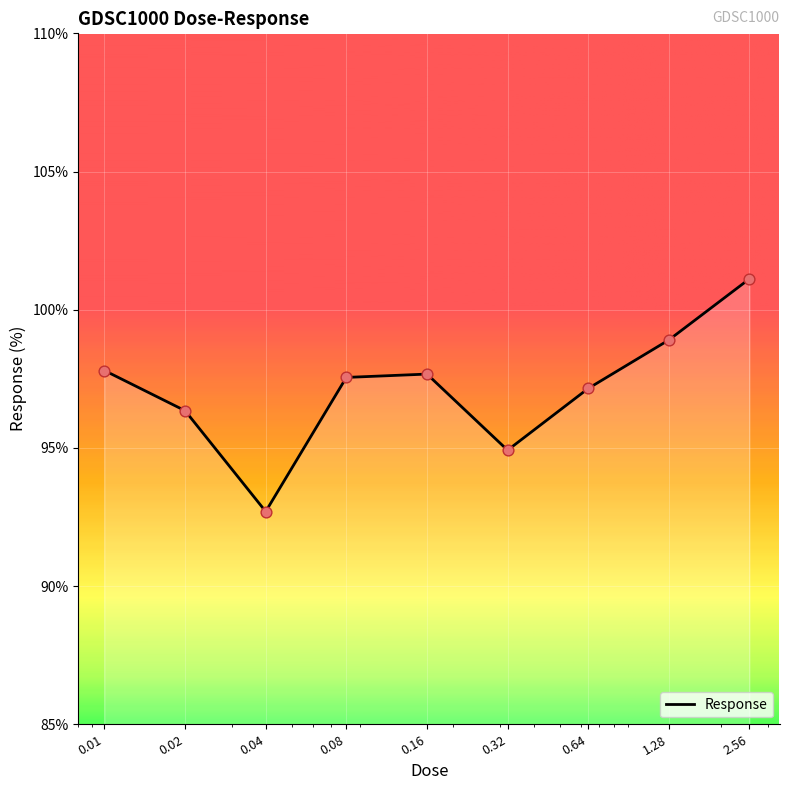

What is the difference between the maximum and minimum values?

8.4